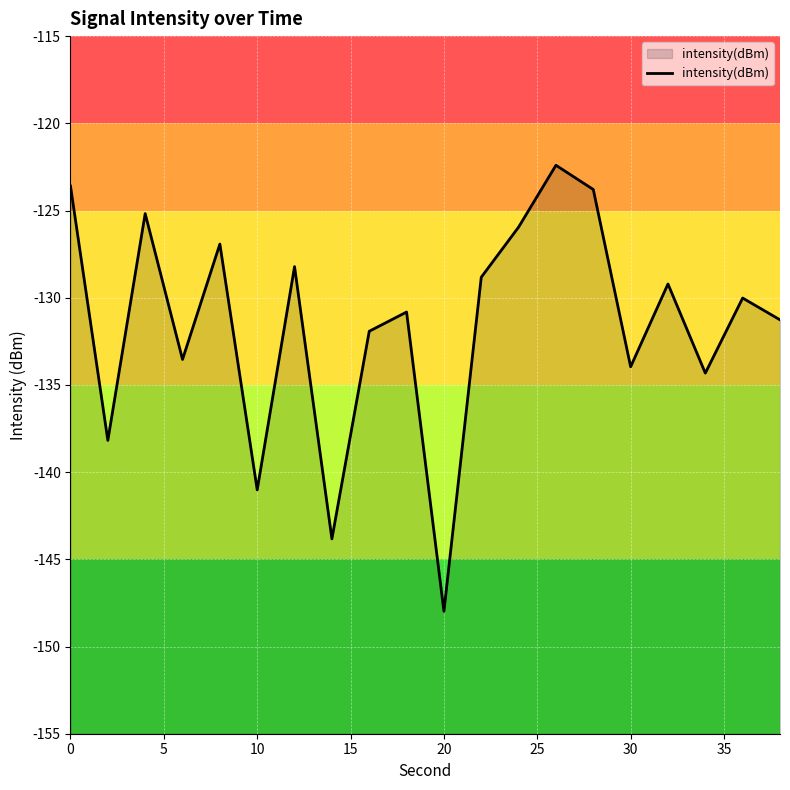

Is it true that the value at 30 is -49.2?

False